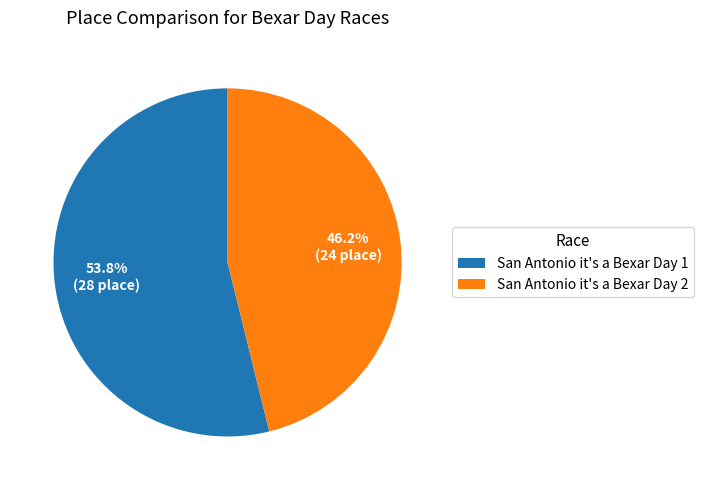

Is there any slice that represents more than half of the pie?

Yes